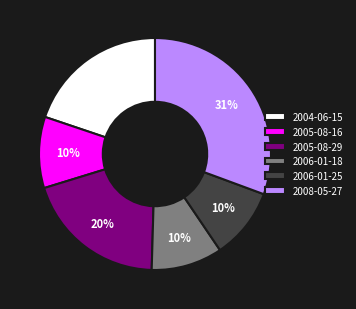

Approximately how many times larger is the value at 2006-01-18 compared to 2008-05-27?

0.3